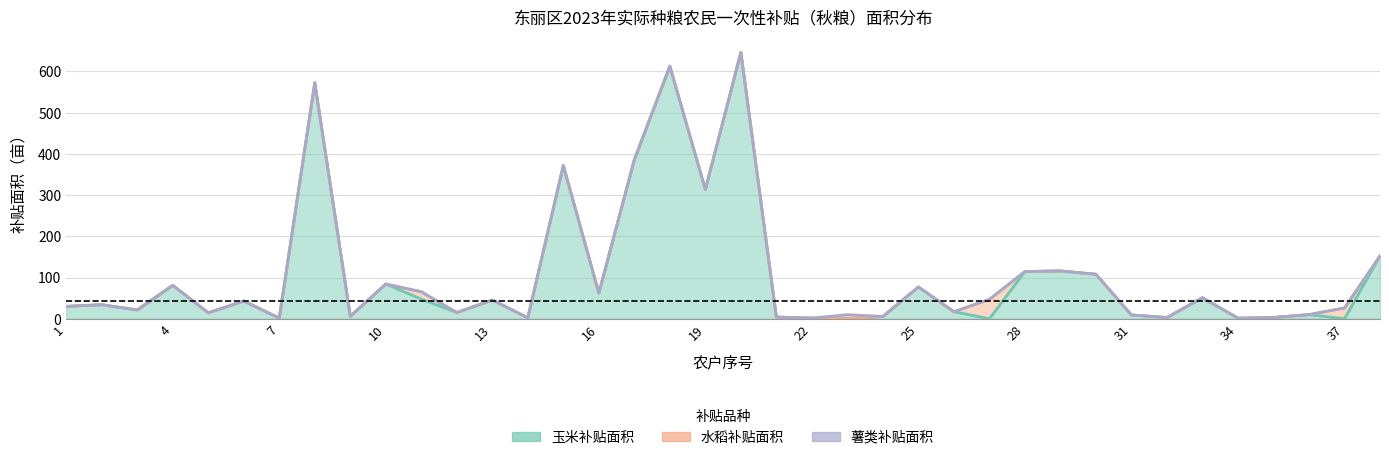

How many interior local valleys does the 玉米补贴面积 series have?

13